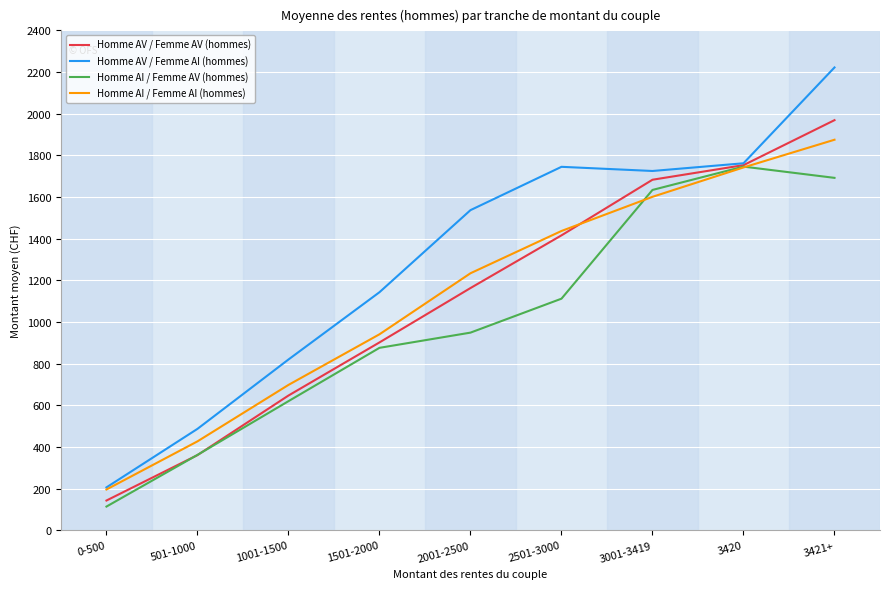

Which label corresponds to the smallest value in the chart?

0-500